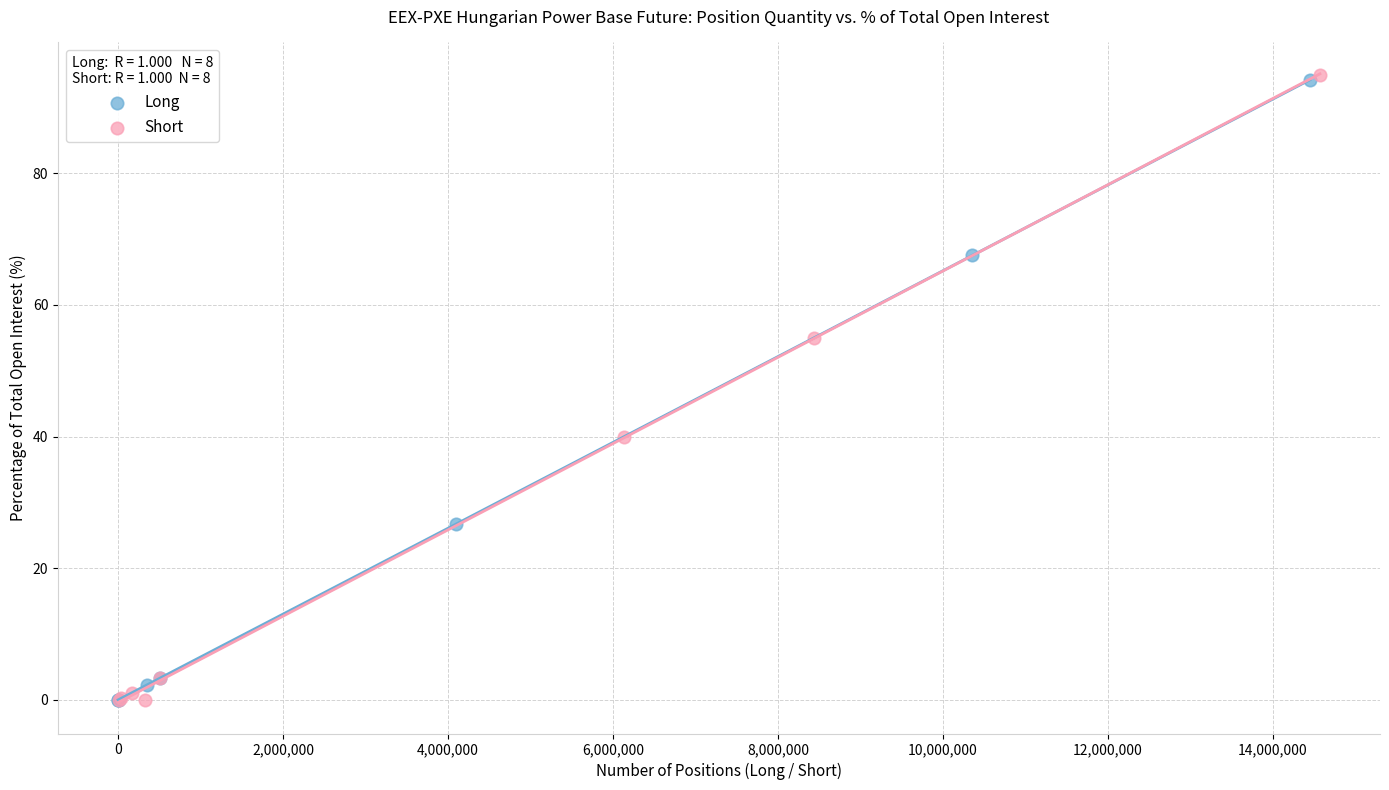

Which series has the largest Y range (max minus min)?

Short